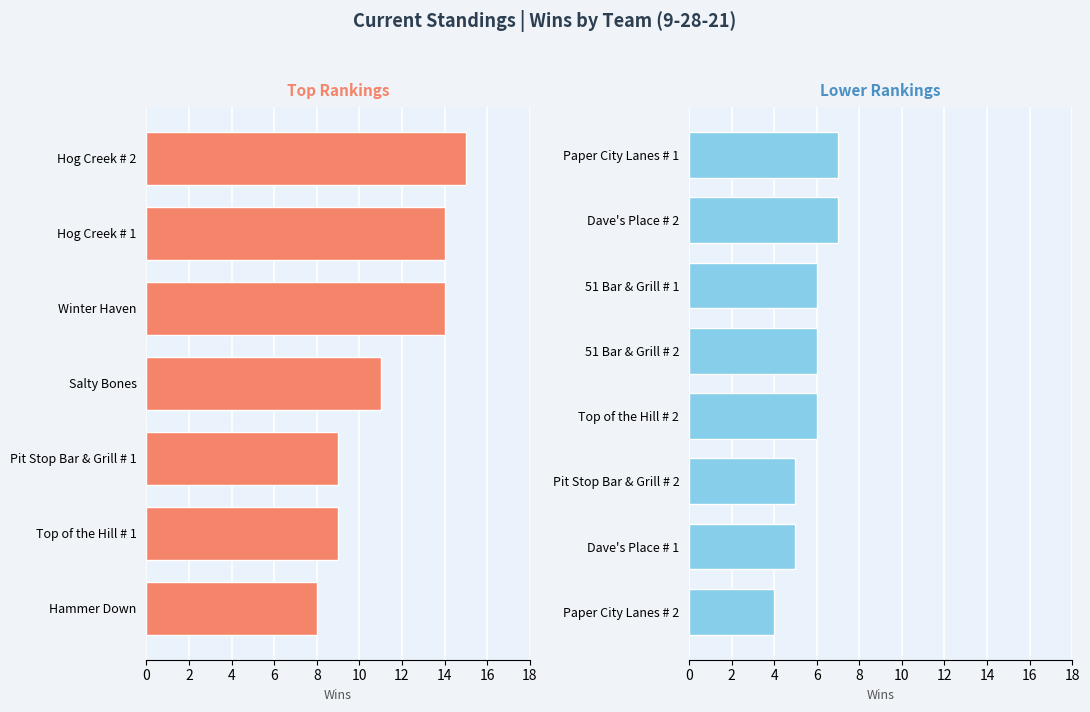

What is the label of the 12th bar from the left?

Top of the Hill # 2